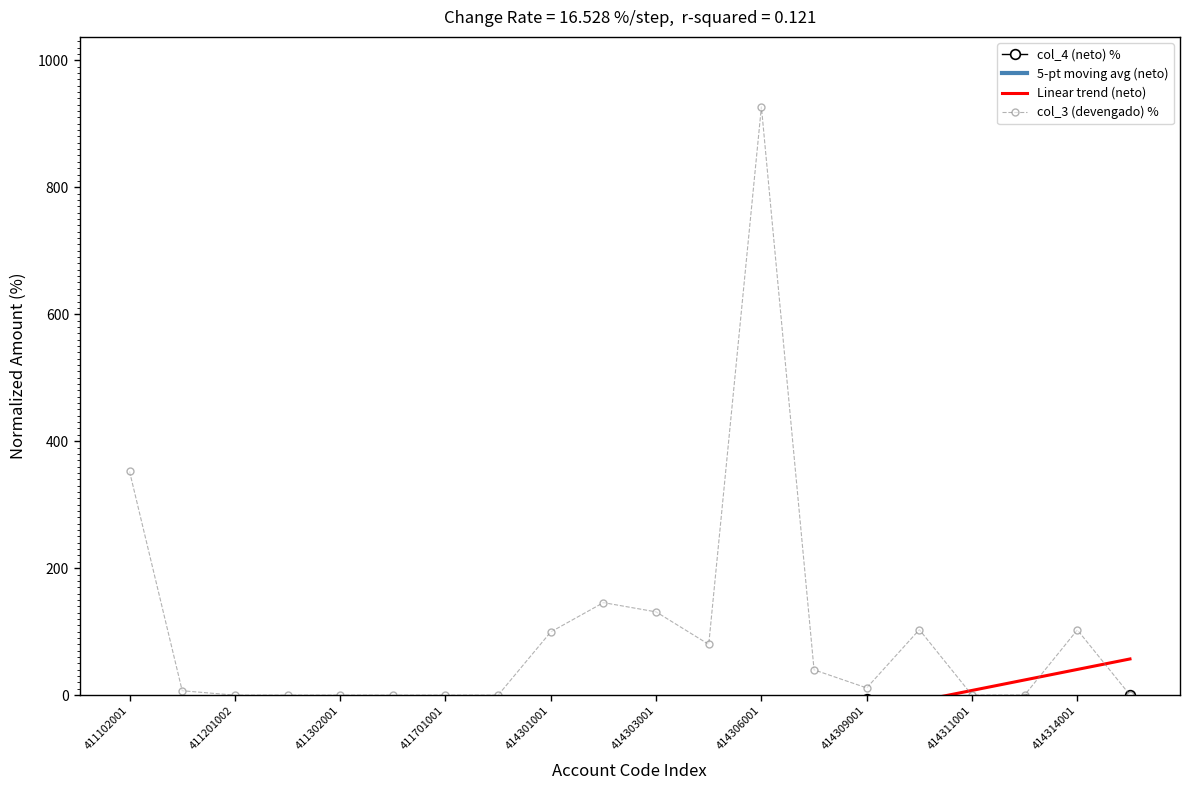

Does the chart have visible grid lines?

No